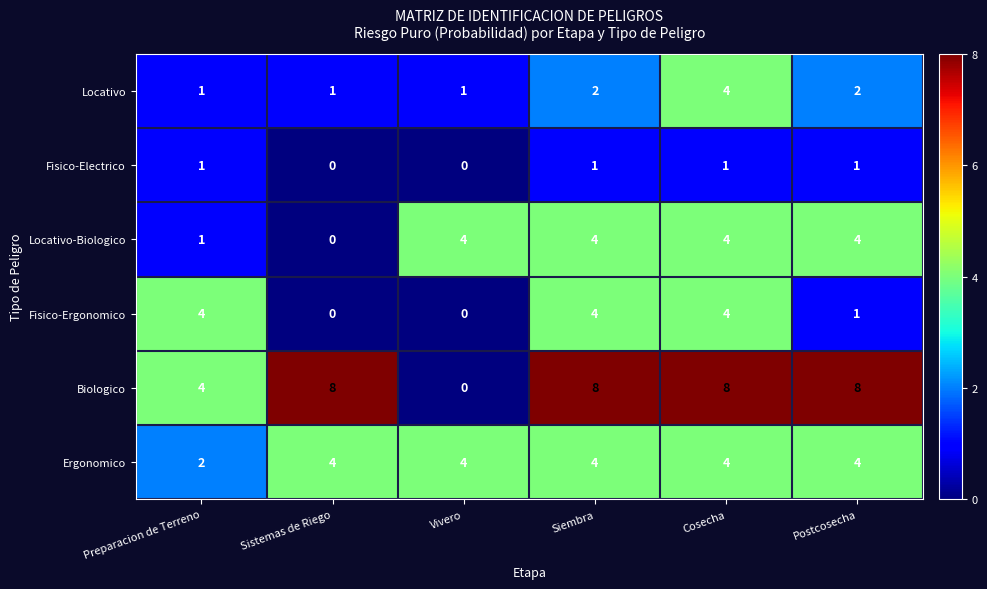

Where is Biologico nearest to the value 4?

Preparacion de Terreno